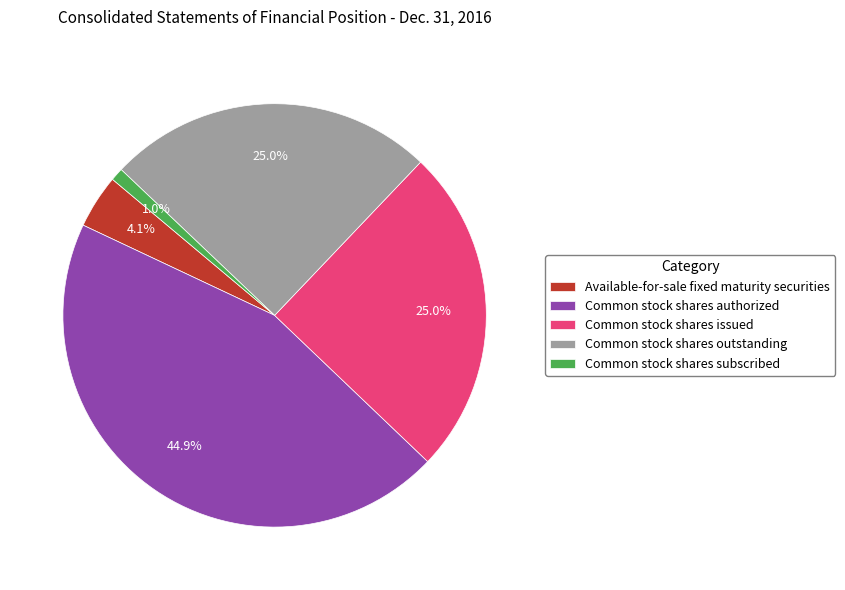

Which category has the smallest portion of the pie?

Common stock shares subscribed